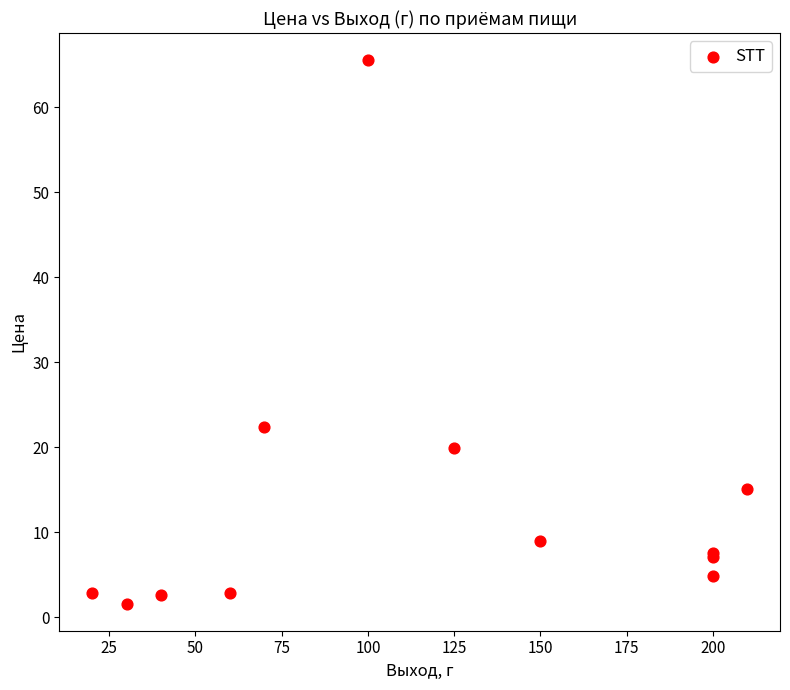

What Y value in the scatter plot is closest to 33?

22.3